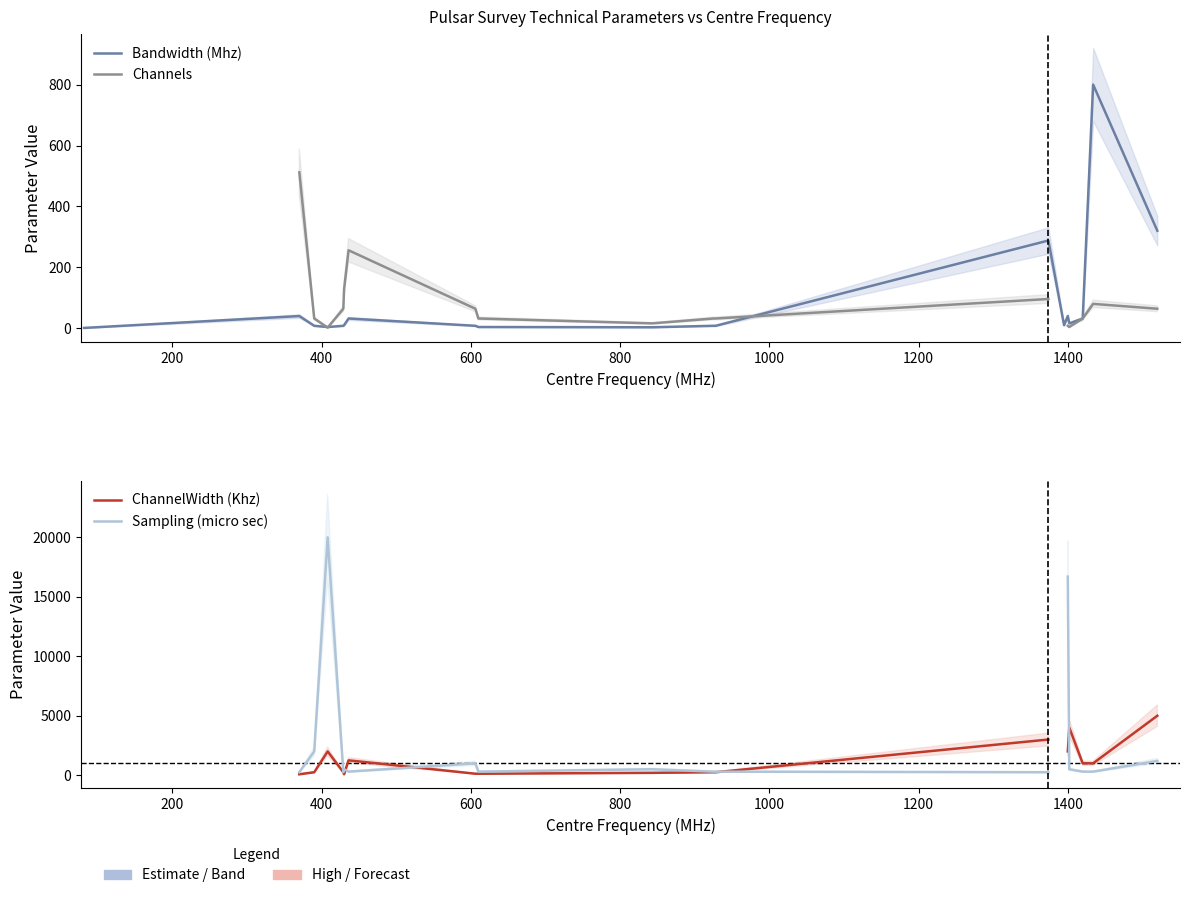

What are all the series names shown in the legend?

Bandwidth (Mhz), Channels, ChannelWidth (Khz), Sampling (micro sec)